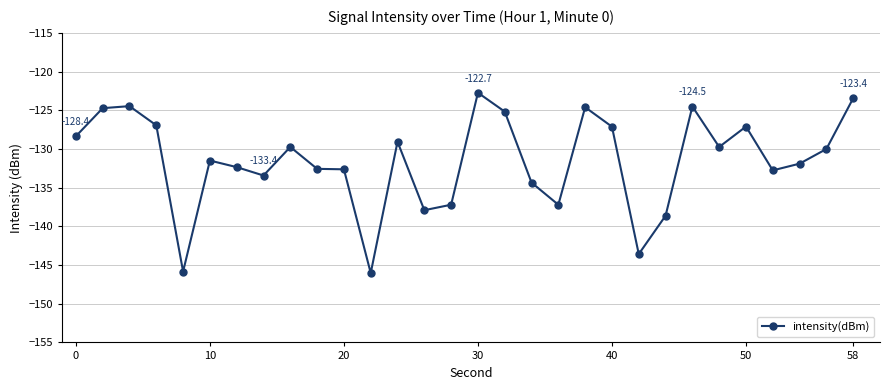

What is the minimum value shown in the chart?

-146.0